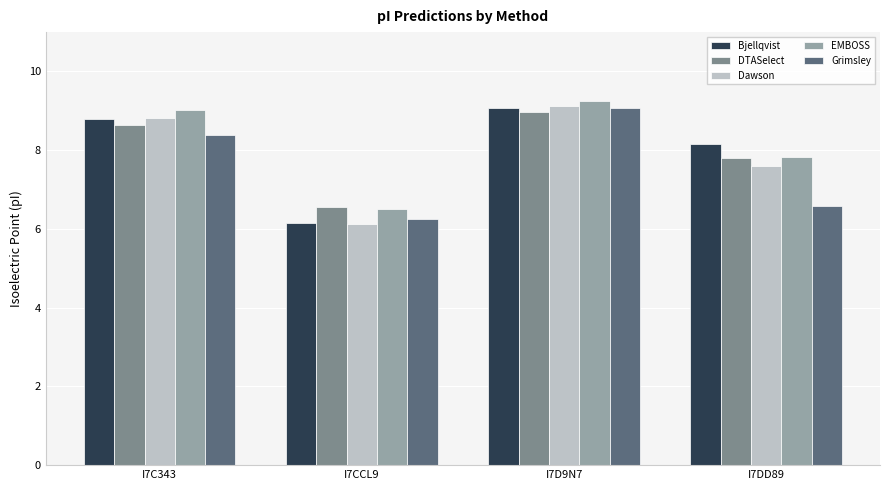

Where is EMBOSS nearest to the value 7?

I7CCL9